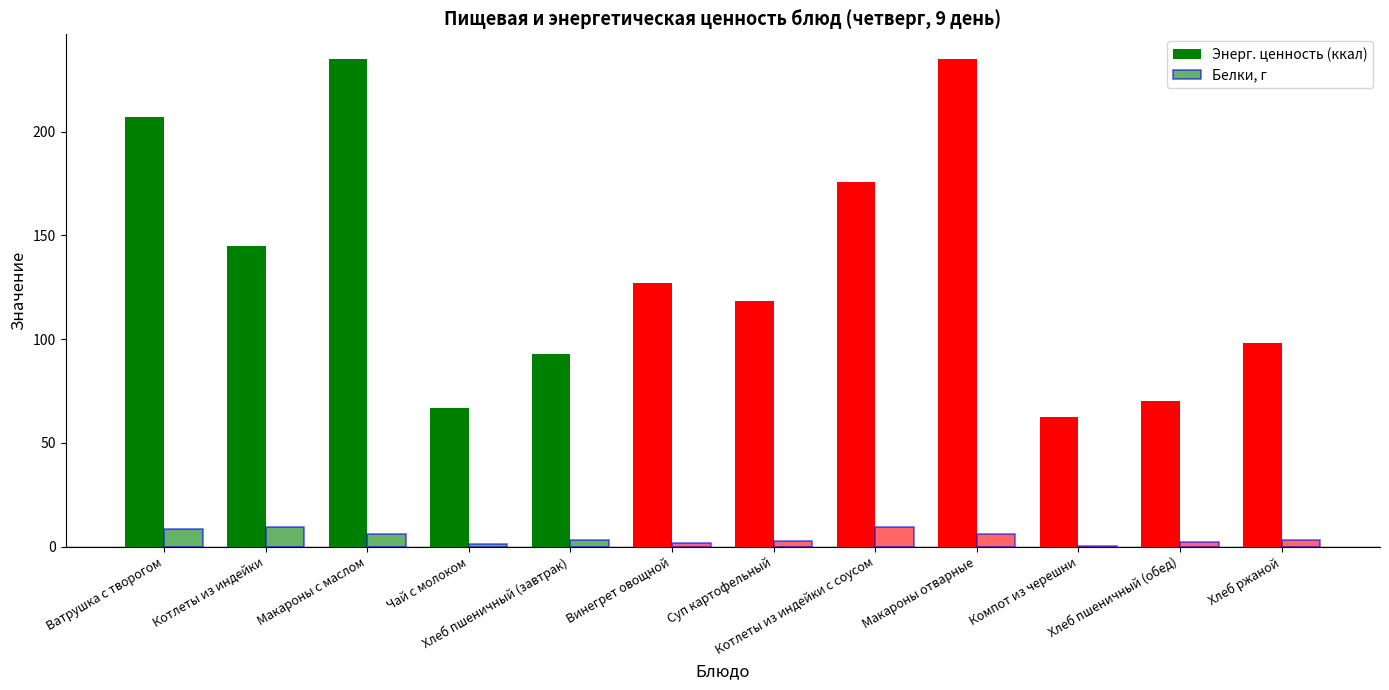

The value of Белки, г at Хлеб пшеничный (завтрак) is 3.0. True or false?

True